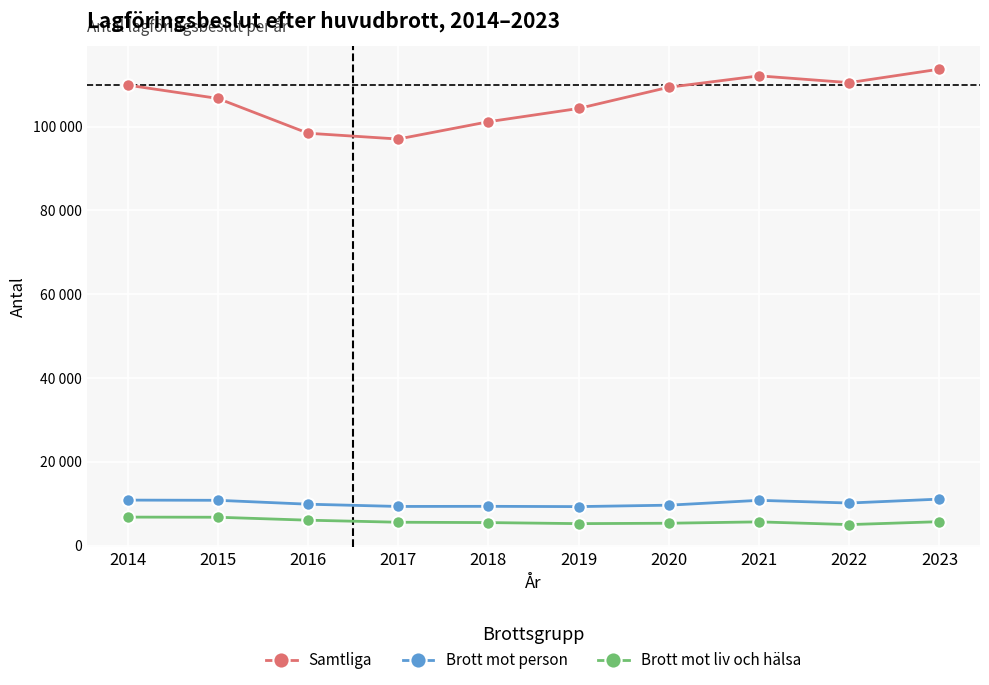

What is the minimum value for Samtliga?

97058